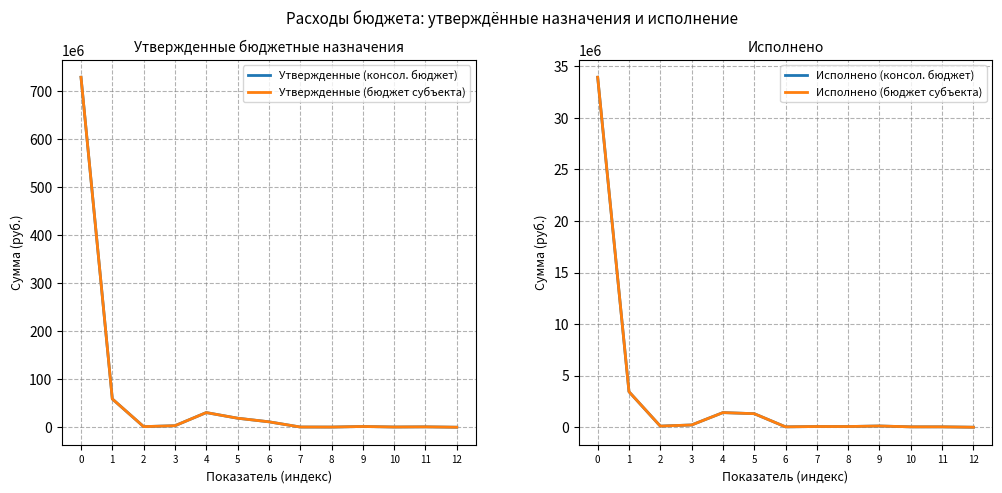

What is the maximum value shown in the chart?

729639600.0